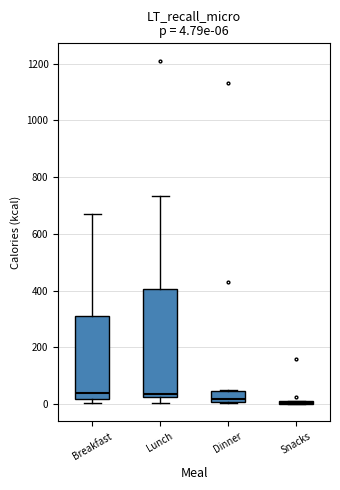

Comparing the boxes themselves (not the whiskers), which one is the tallest?

Lunch